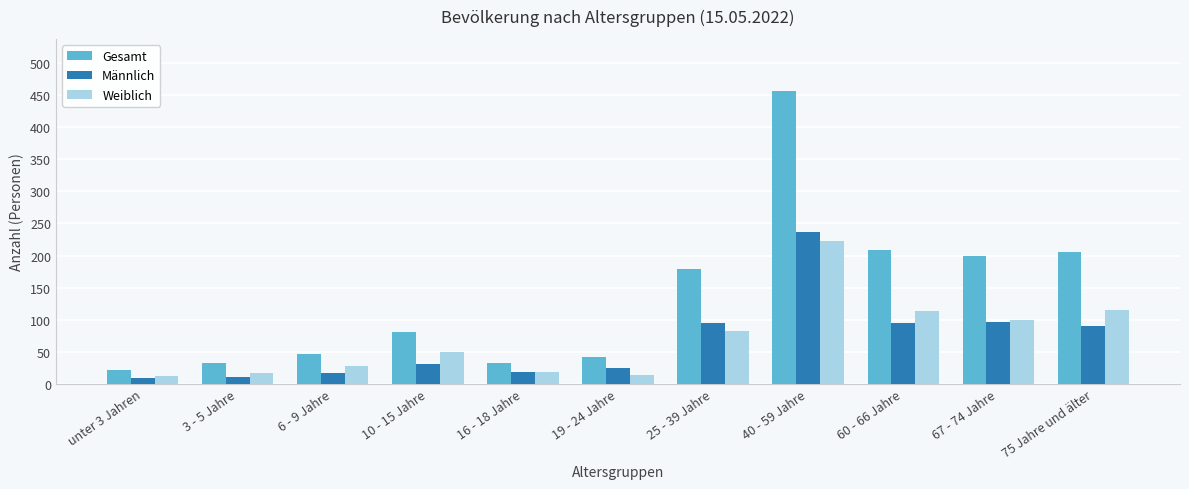

What is the sum of all Männlich values?

724